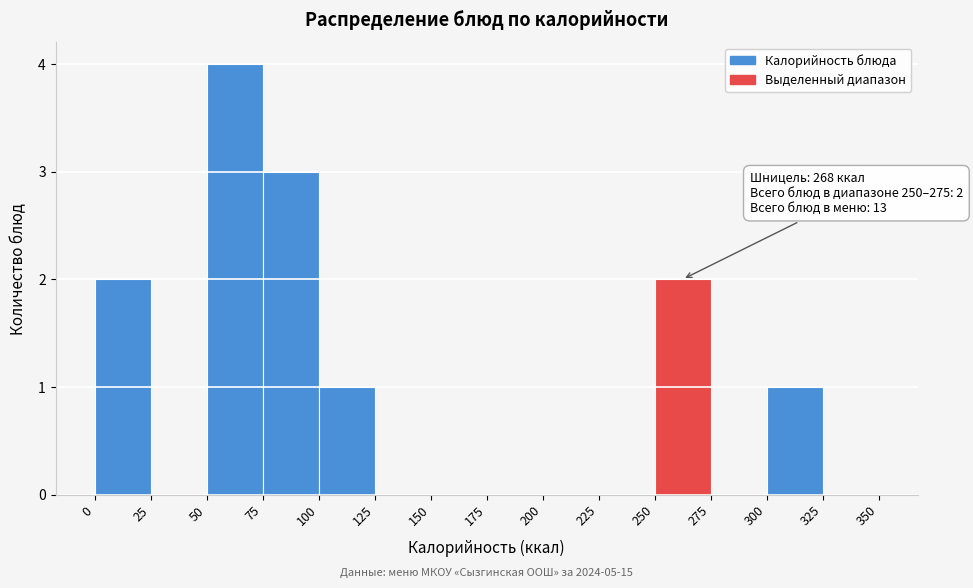

Which range on the x-axis has the tallest bar?

50 to 75